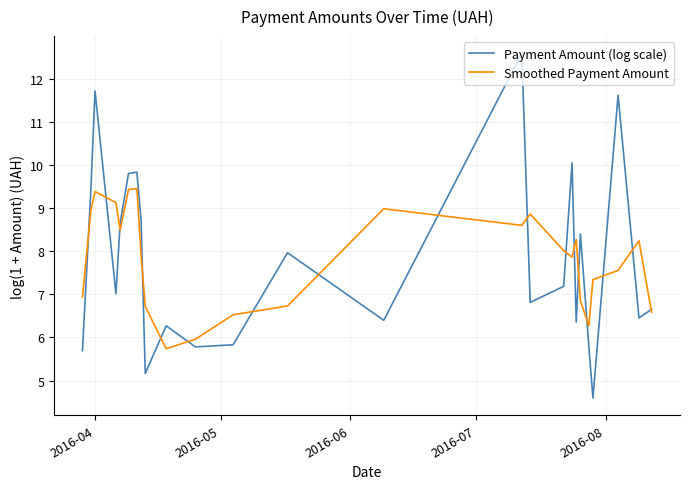

True or false: Smoothed Payment Amount has more than 2 interior local peaks.

True